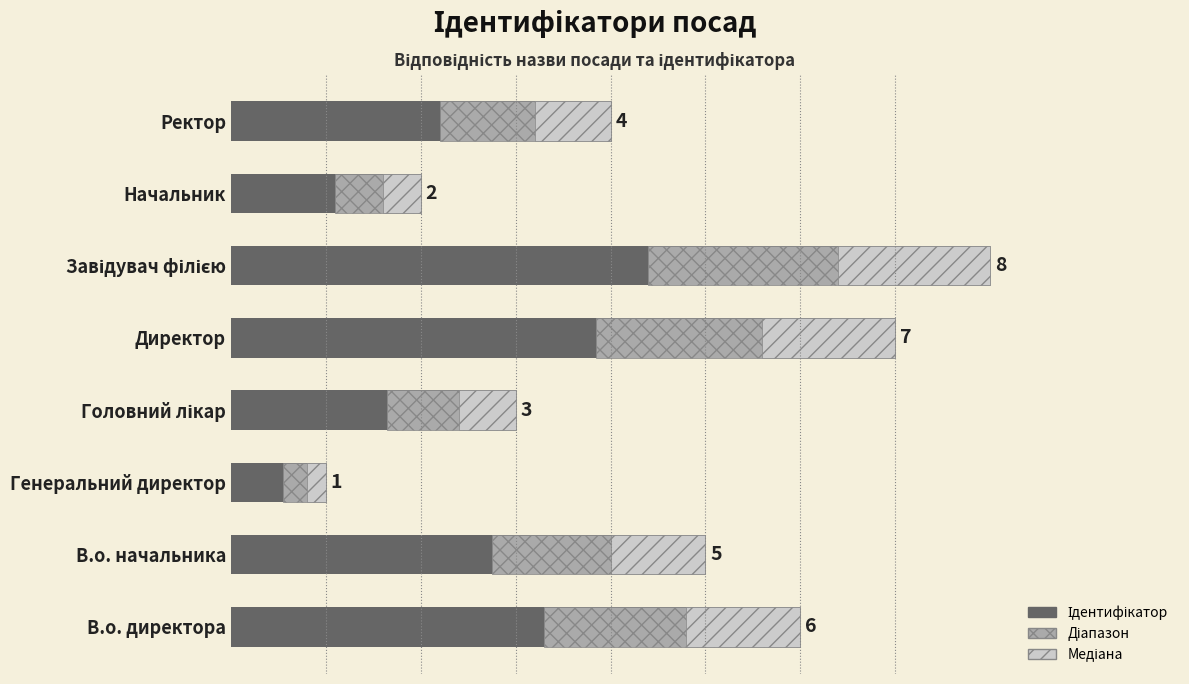

At which label is the value closest to 4?

Ректор